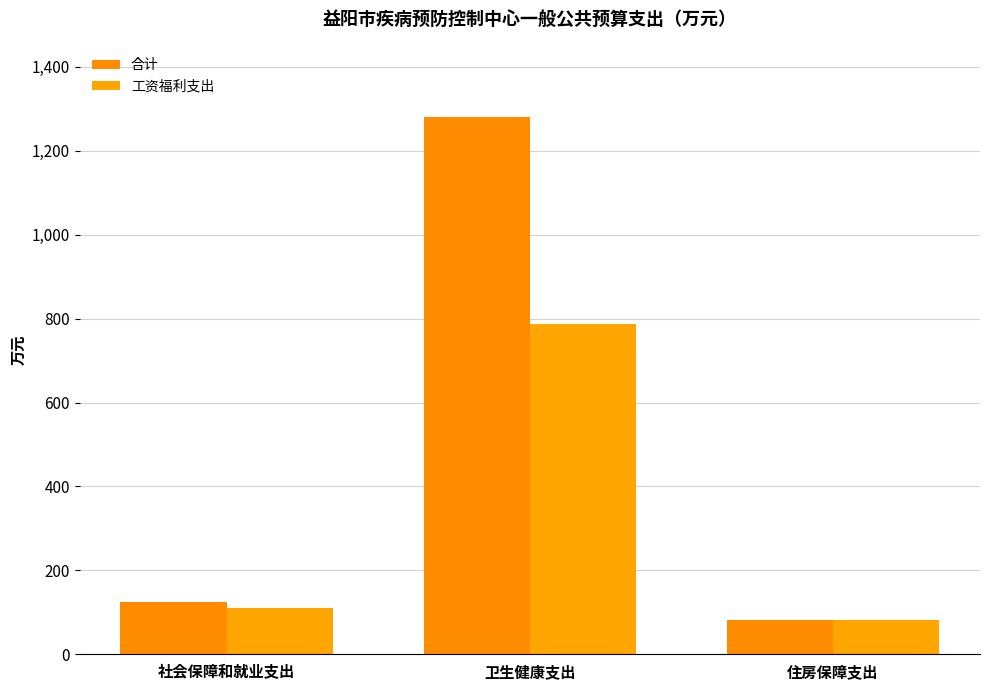

How many values in the 工资福利支出 series exceed 110?

2